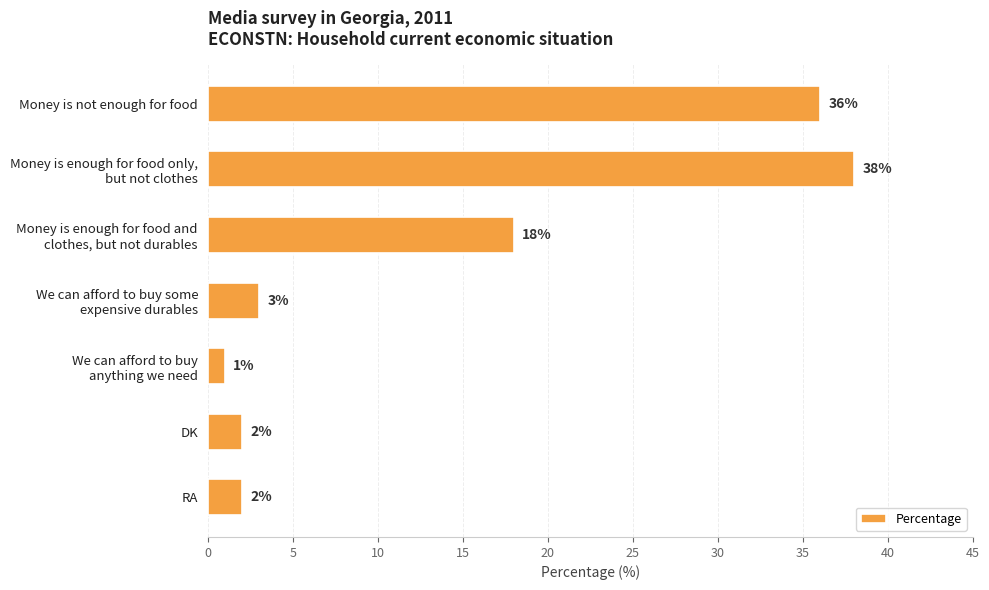

Is it true that the value at Money is not enough for food is 36?

True